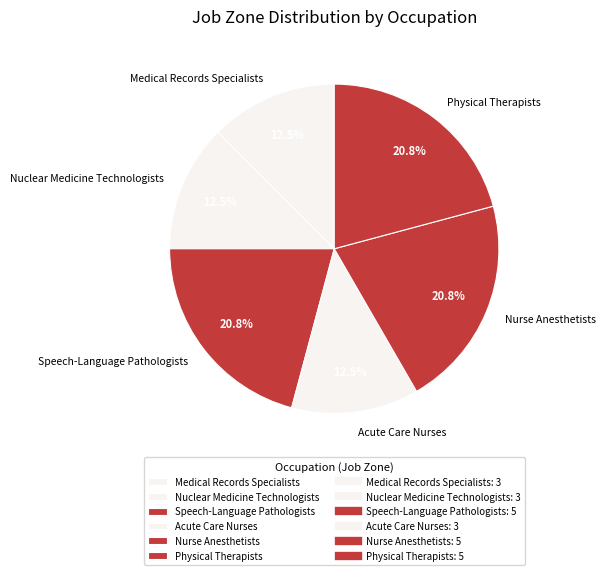

Count the number of slices in the pie.

6